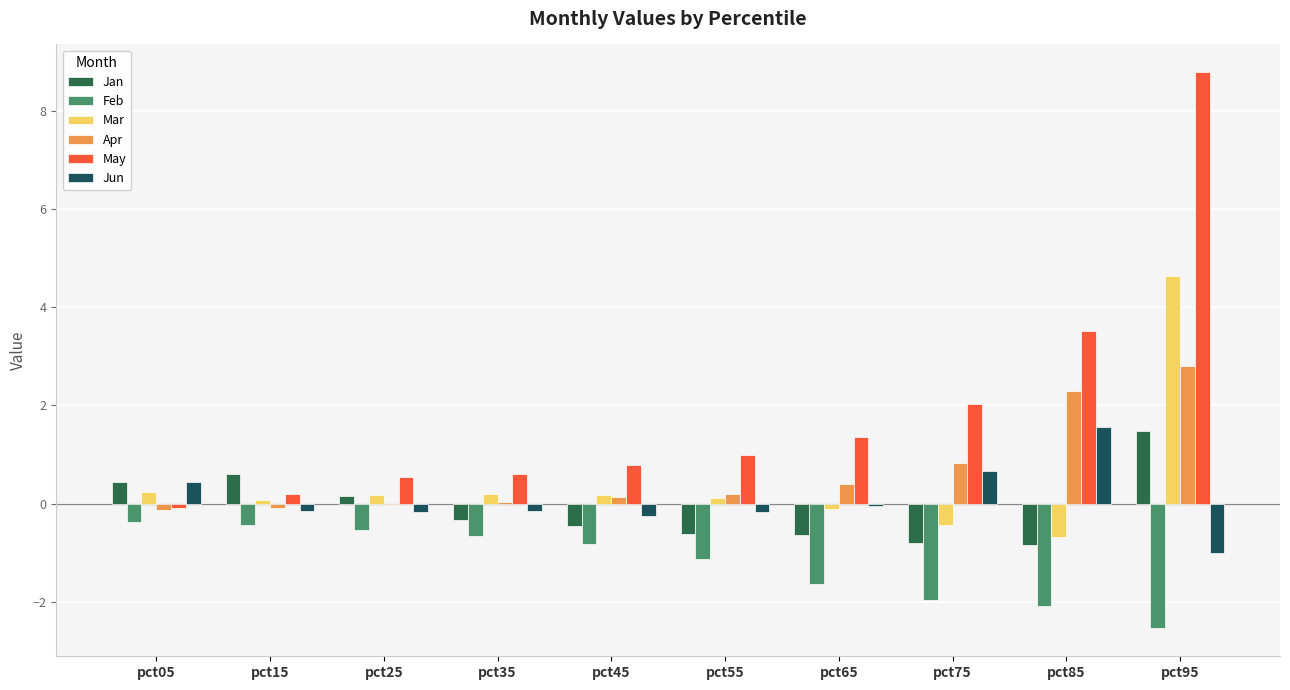

What is the value of the Mar bar at the 5th from the left?

0.2